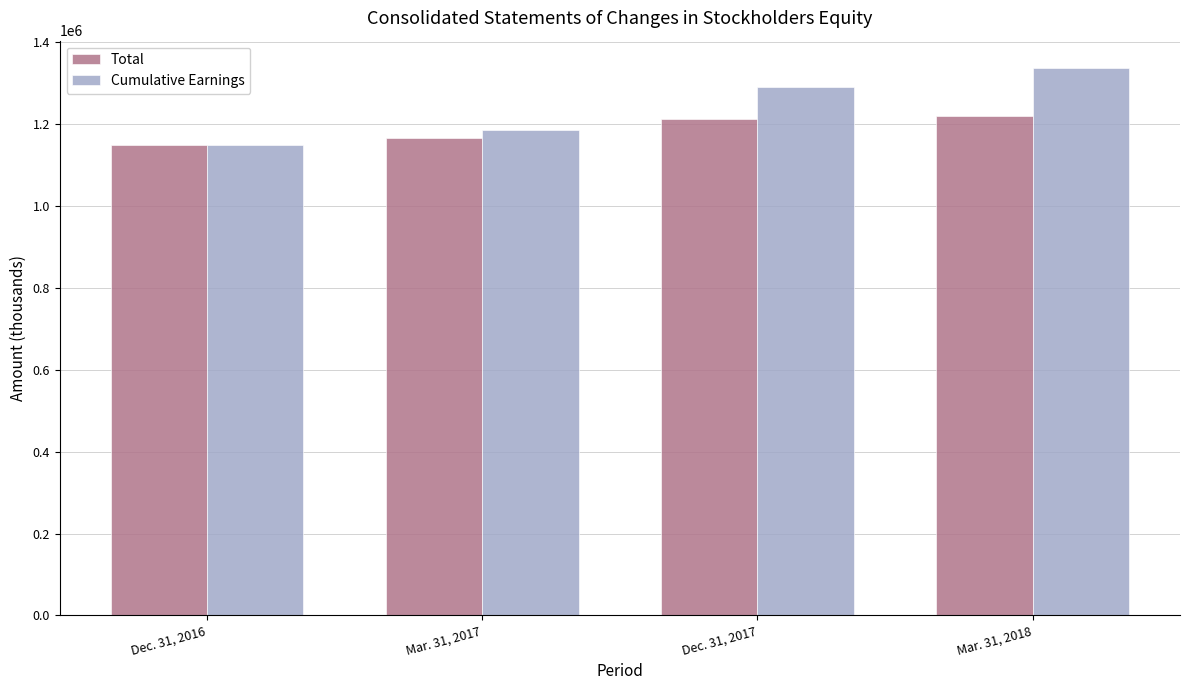

What is the total value across all series at Mar. 31, 2017?

2352675